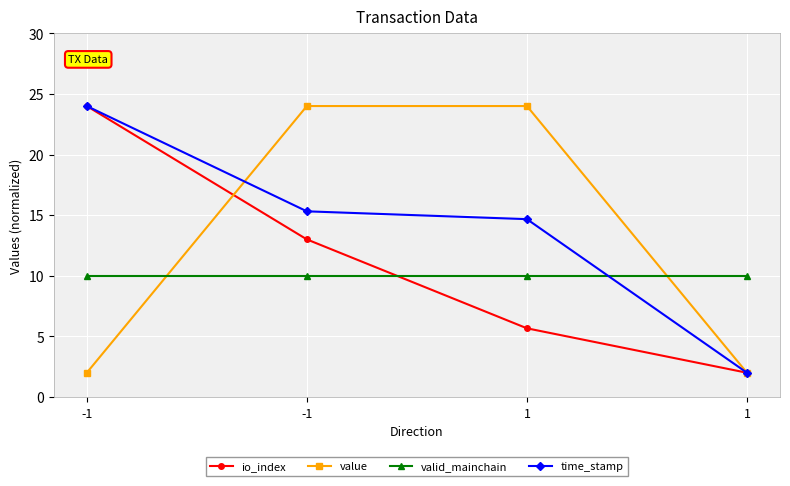

What are all the series names shown in the legend?

io_index, value, valid_mainchain, time_stamp